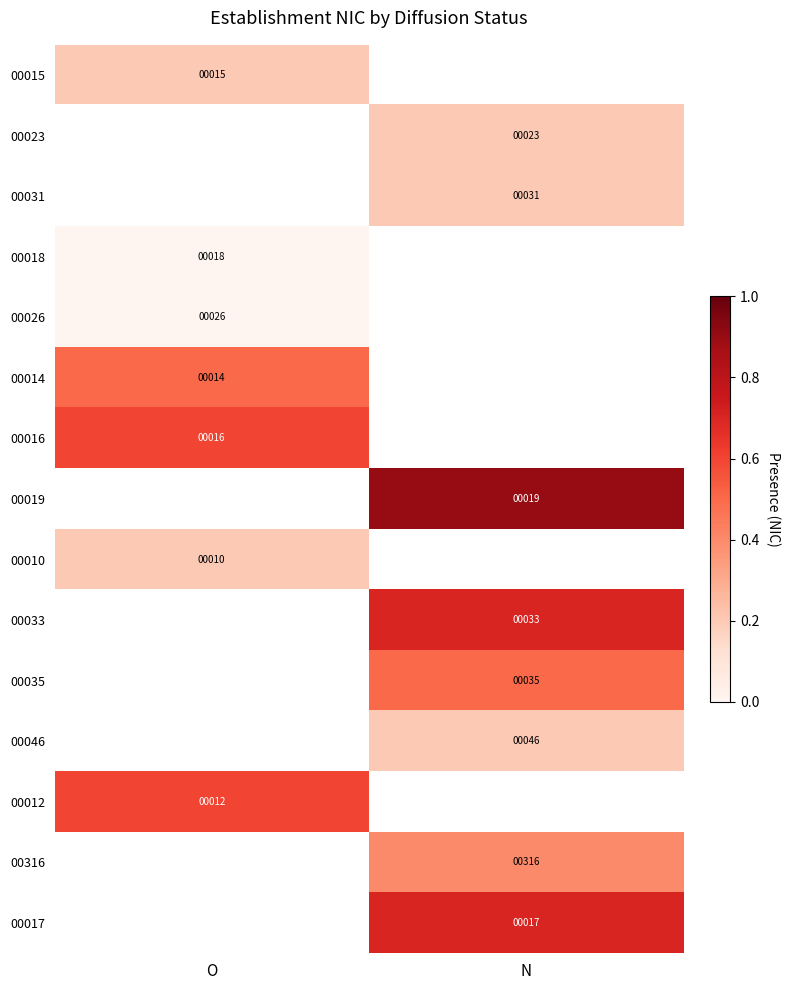

True or false: 00023 has a value of 0.3 at N.

False